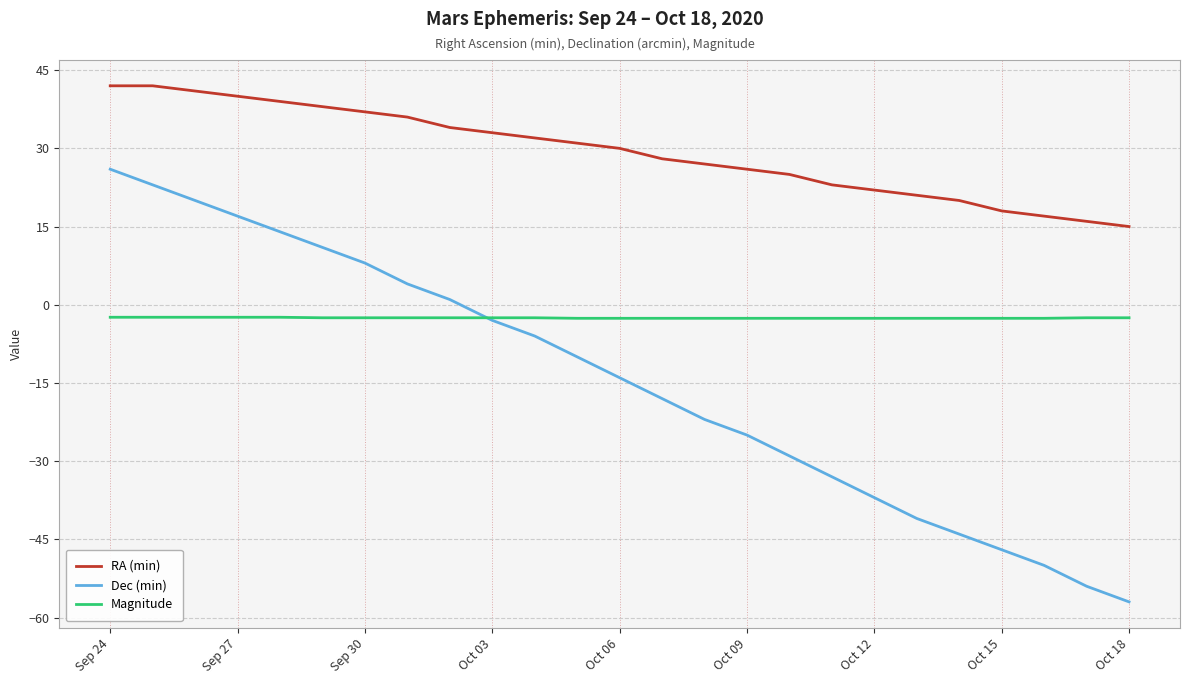

Is this an area chart (filled region under the line)?

No